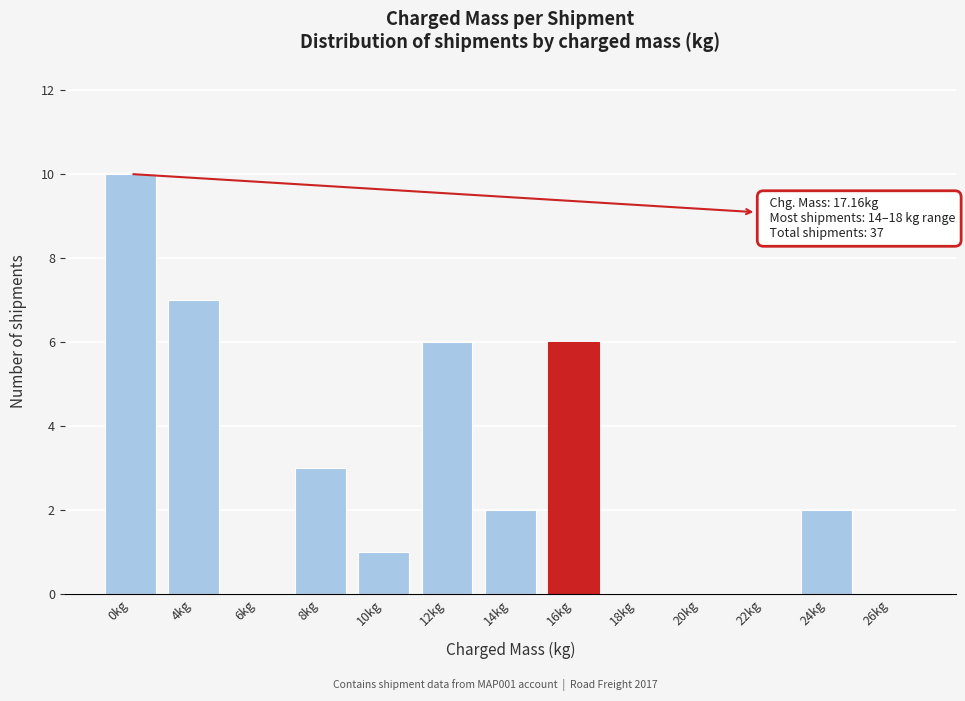

Reading left to right, what are all the values shown in this chart?

0kg=10	4kg=7	6kg=0	8kg=3	10kg=1	12kg=6	14kg=2	16kg=6	18kg=0	20kg=0	22kg=0	24kg=2	26kg=0